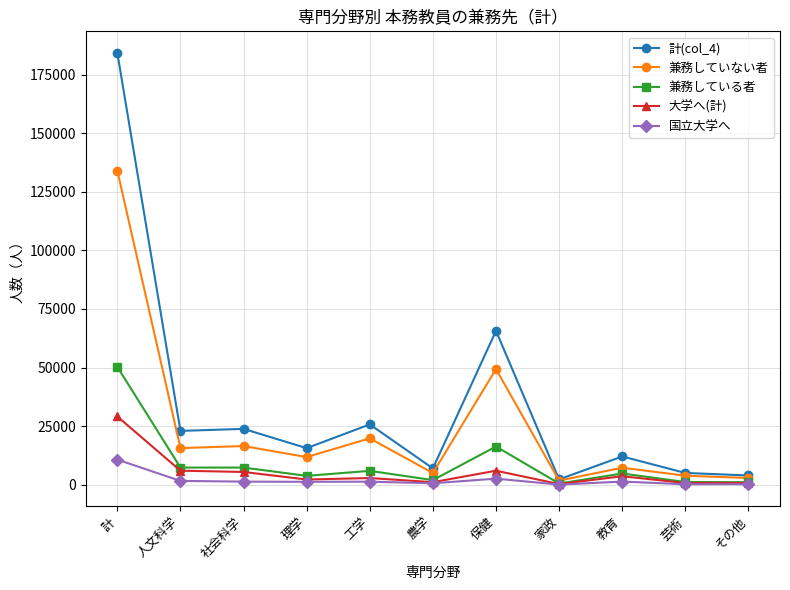

Which series has the largest total across all categories?

計(col_4)